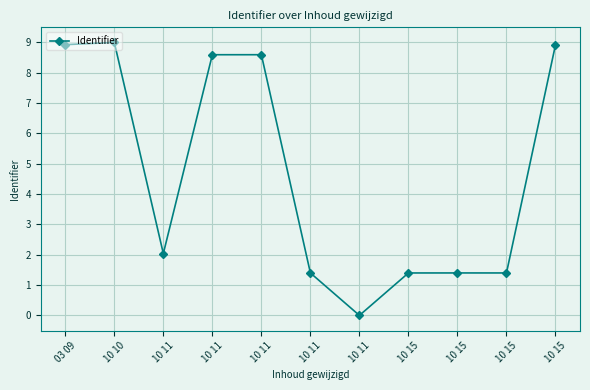

What is the label of the 11th point from the right?

03 09